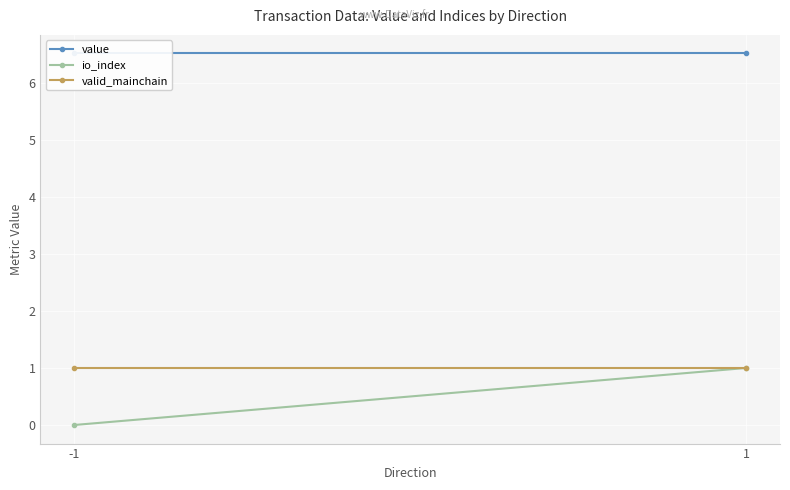

What is the sum of the value values at -1 and 1?

13.0